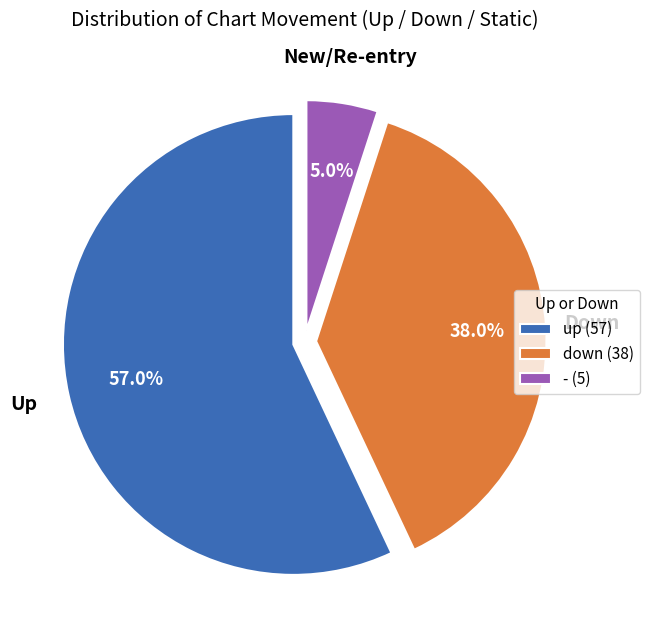

Combined, do down and - account for over 50%?

No